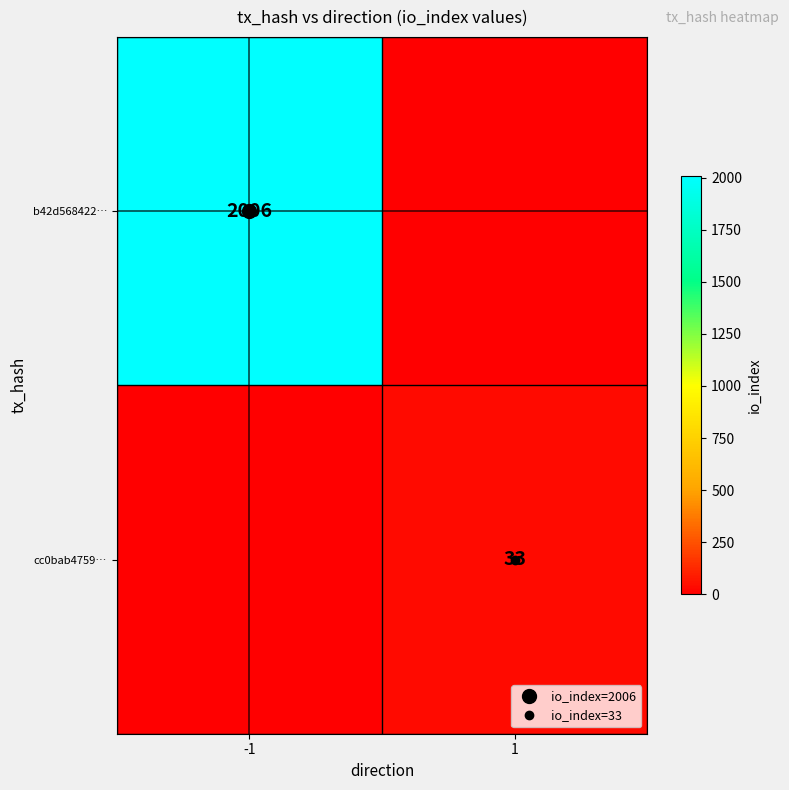

What is the sum of all b42d568422… values?

2006